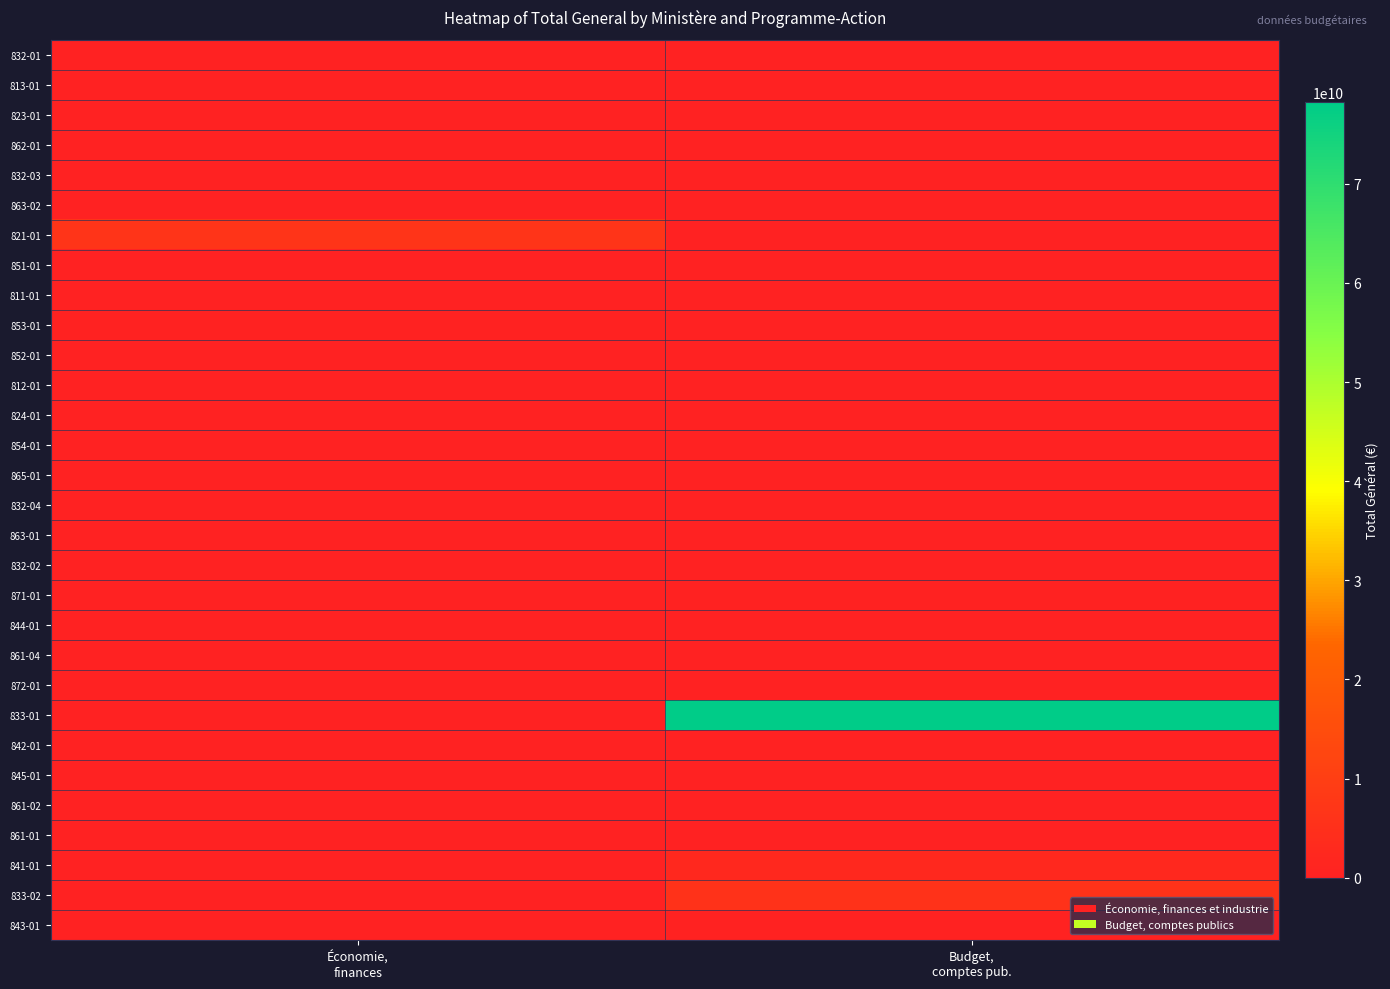

Which series has the widest spread of values?

833-01